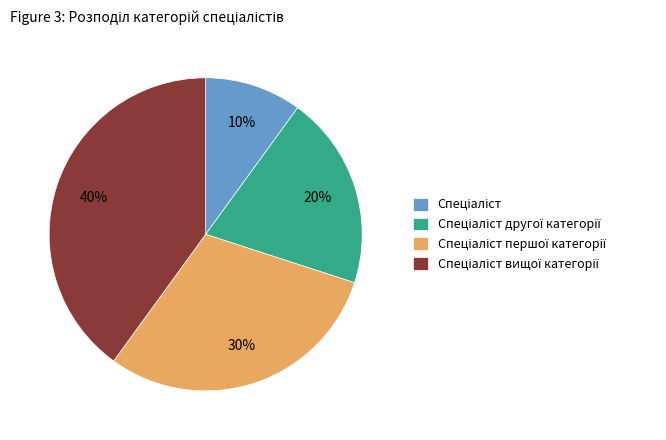

How many slices are in this pie chart?

4